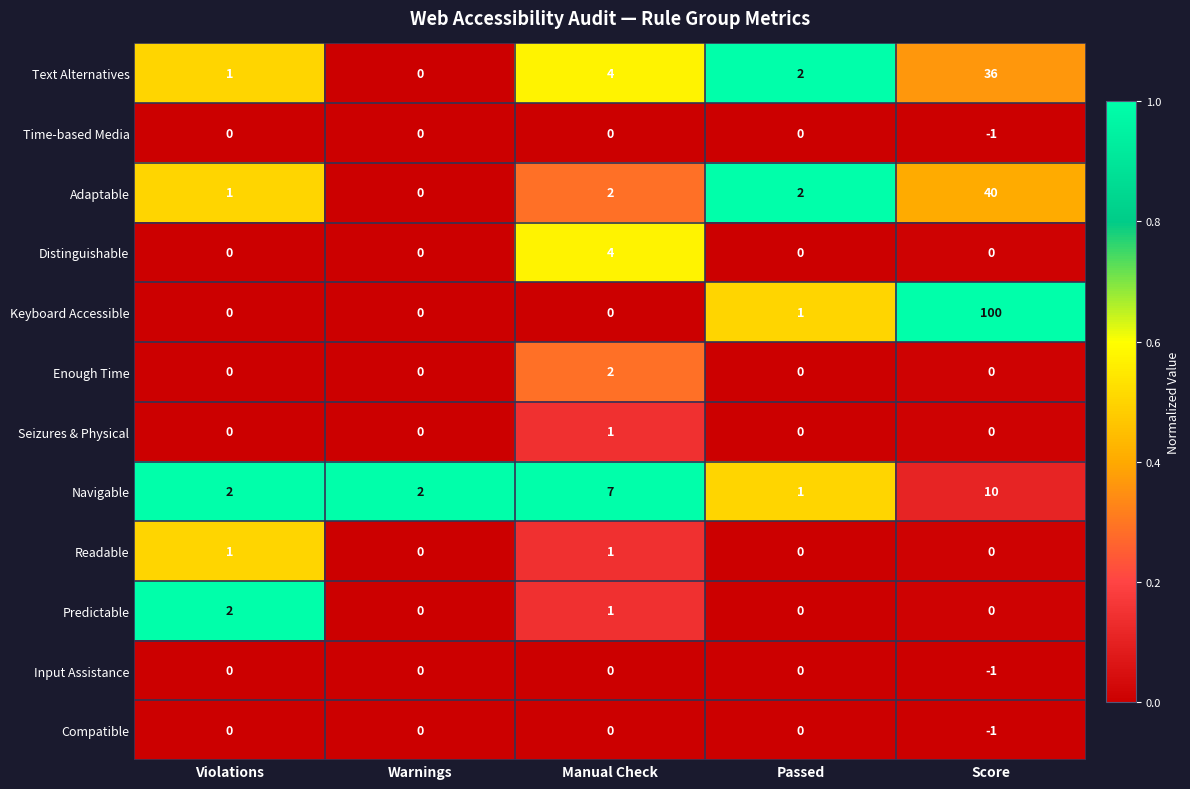

Which series has the largest total across all categories?

Keyboard Accessible